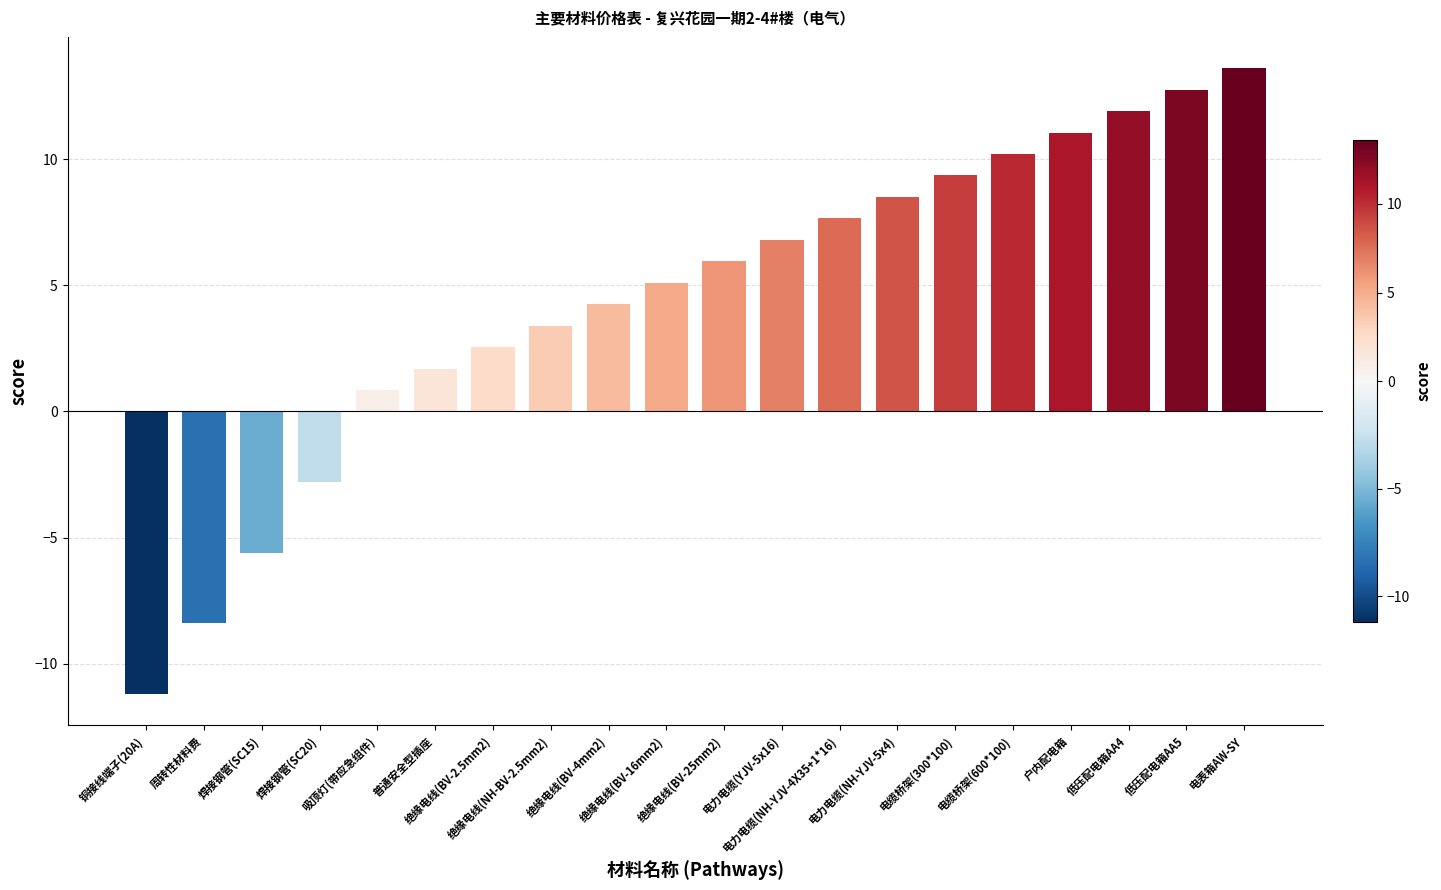

What is the average value?

4.4